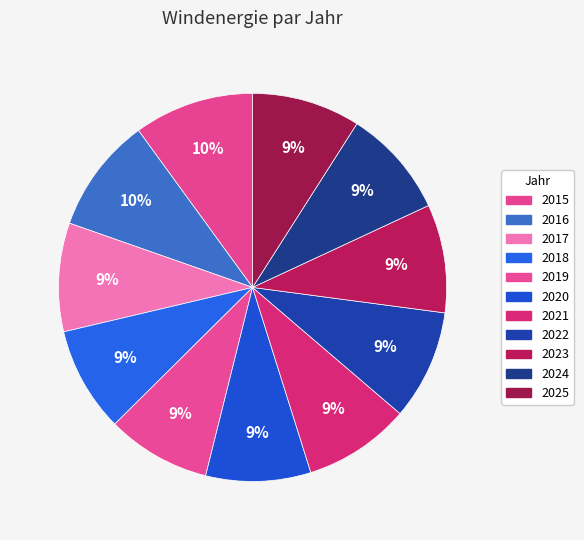

What is the change in value from 2016 to 2025?

-0.1